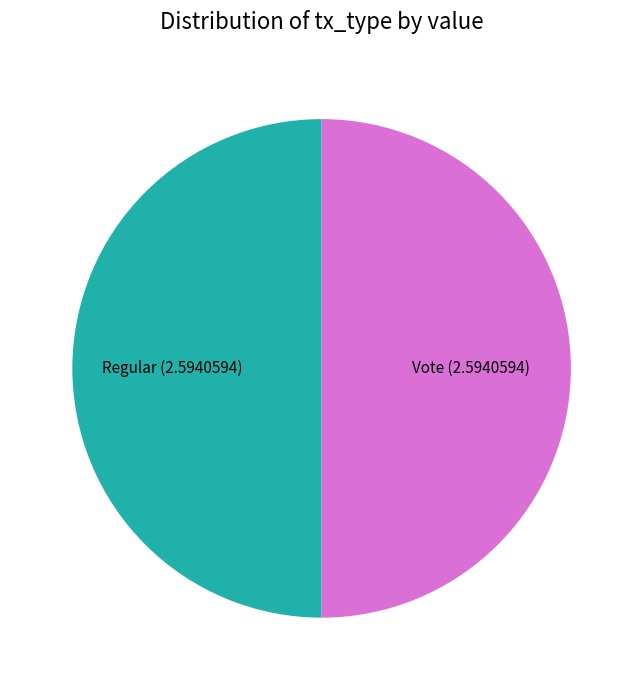

What is the ratio of the value at Vote to the value at Regular?

1.0